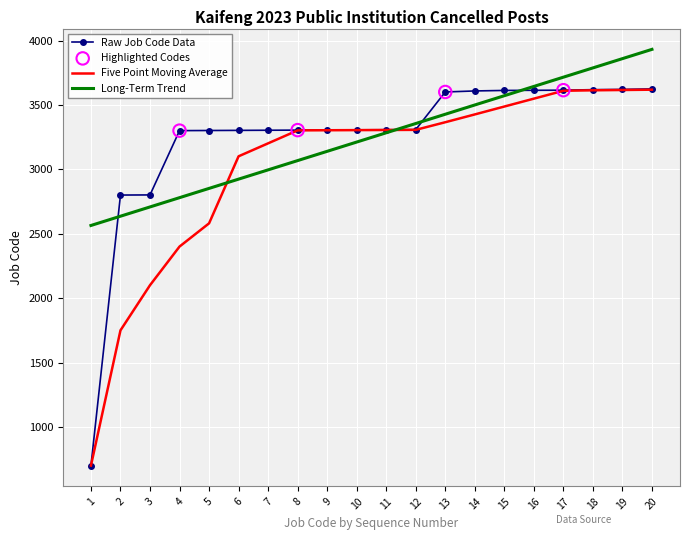

What is the spread (max minus min) of values at 19?

243.4